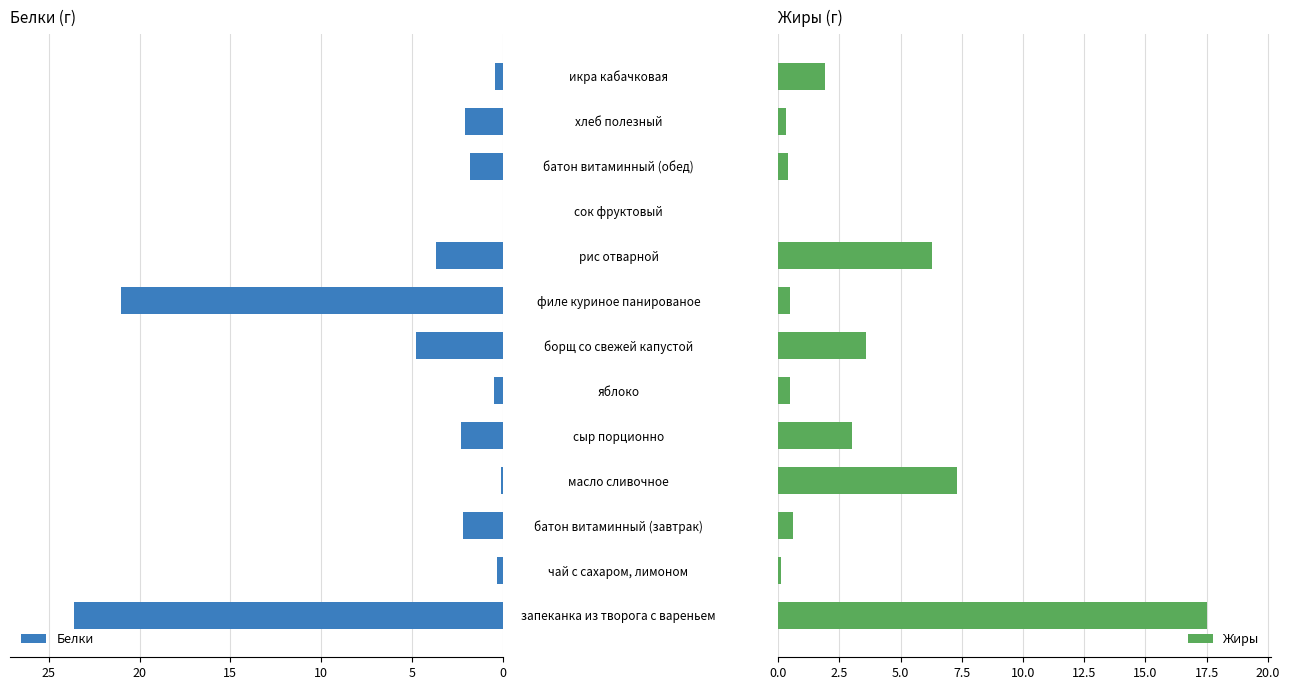

Rank the series by their maximum value, from highest to lowest.

Белки, Жиры